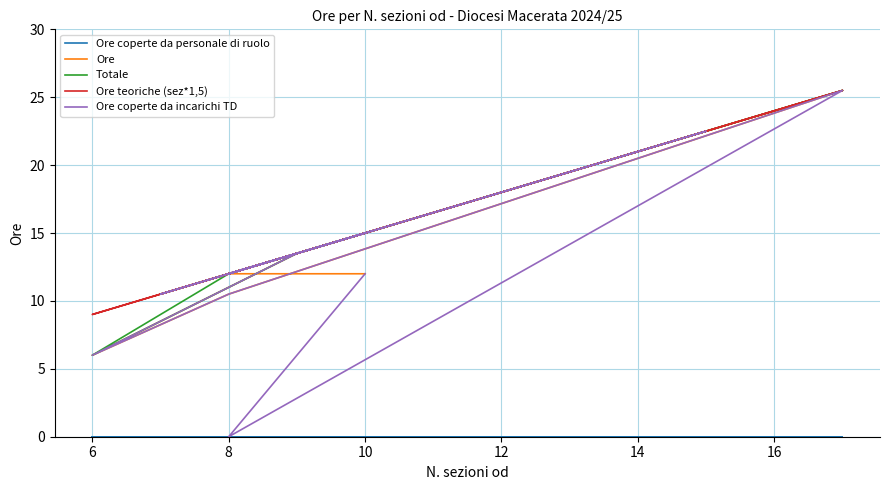

Does the chart have visible grid lines?

Yes